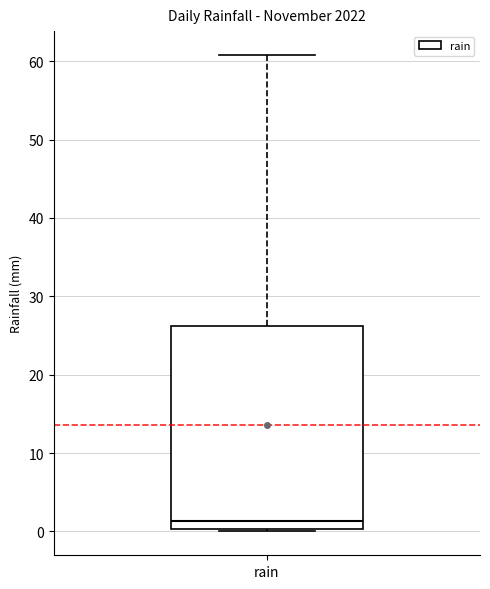

Transcribe this box plot: give where the median line is, the range the box spans, and where the two whiskers end, as read against the y-axis. The values are not printed on the chart, so give them approximately, as read against the axis.

median 1, box 0 to 26, whiskers 0 to 61